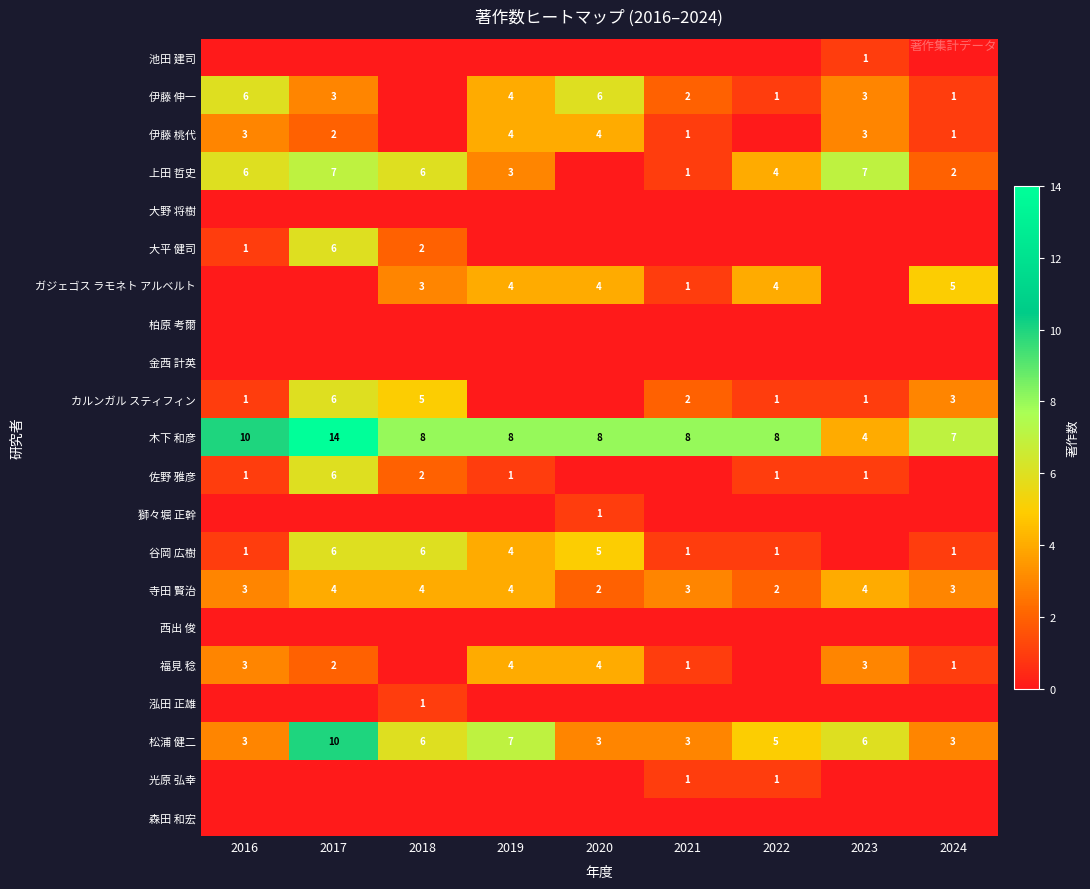

Count the number of categories in the chart.

9